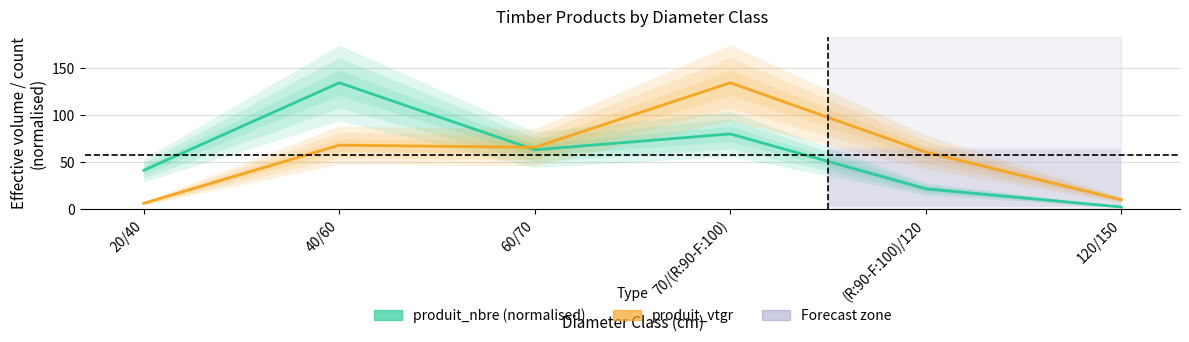

True or false: produit_vtgr has more than 0 points higher than both neighbors.

True